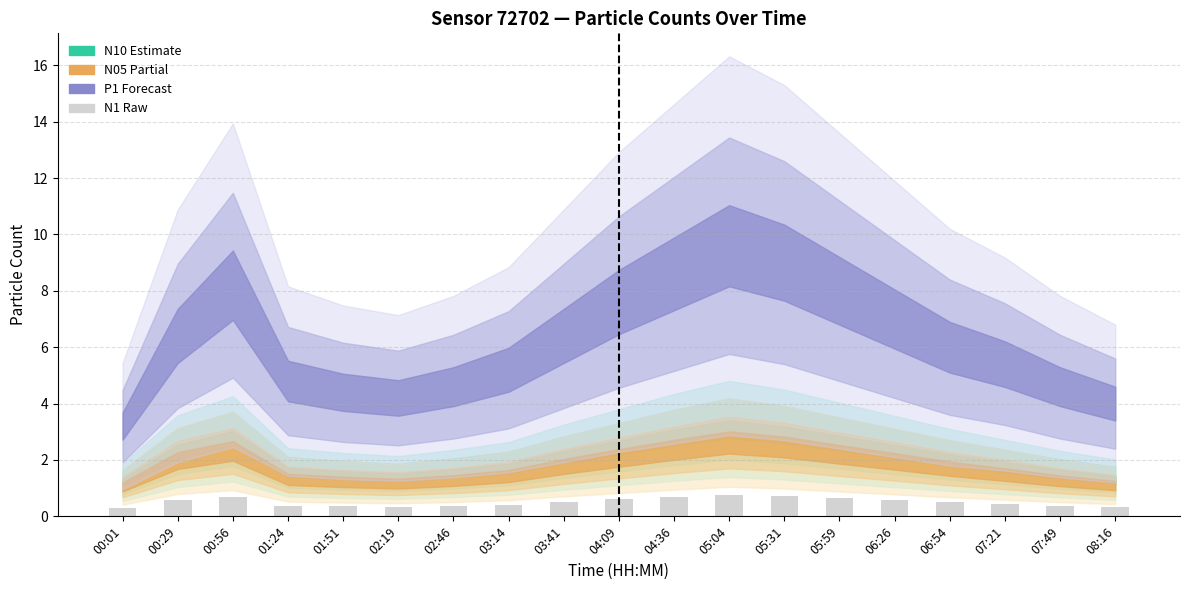

The value at 05:04 is 0.8. True or false?

True